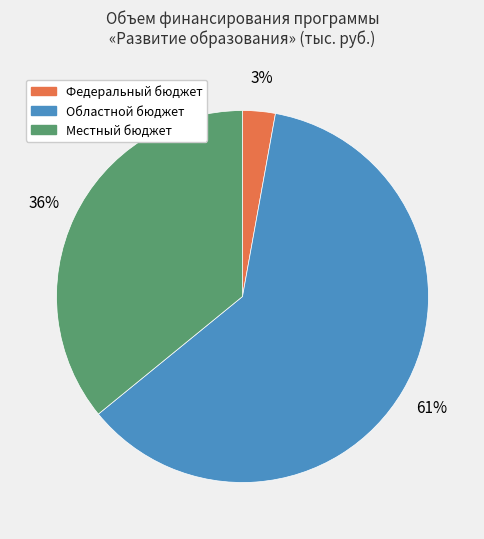

To the nearest percent, what portion does Местный бюджет represent?

36%